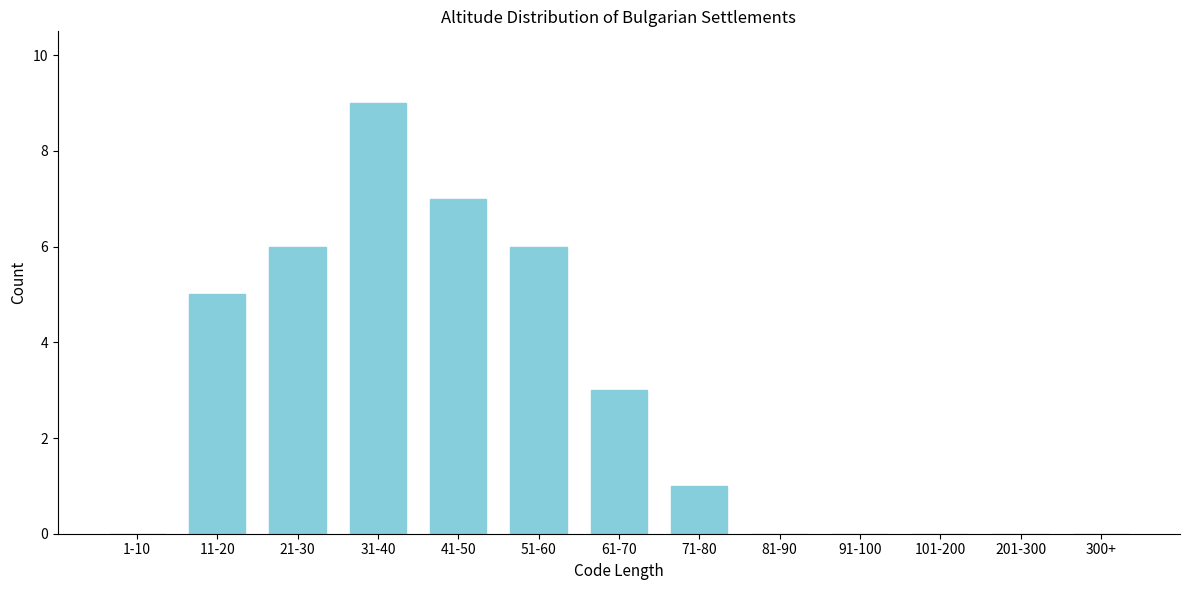

Reading left to right, extract all data points from this chart.

1-10=0	11-20=5	21-30=6	31-40=9	41-50=7	51-60=6	61-70=3	71-80=1	81-90=0	91-100=0	101-200=0	201-300=0	300+=0